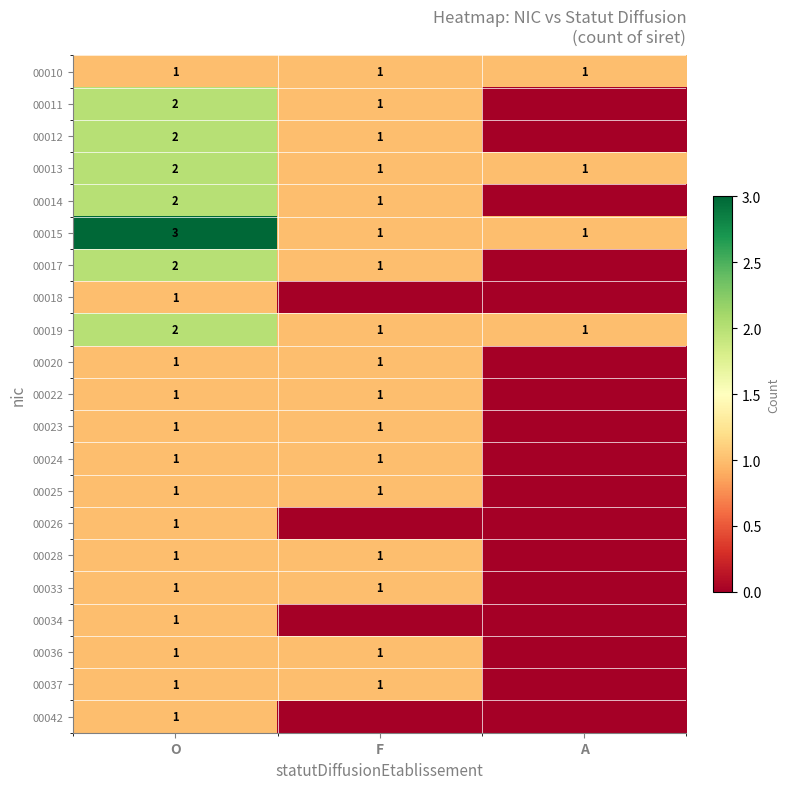

What is the sum of all 00015 values?

5